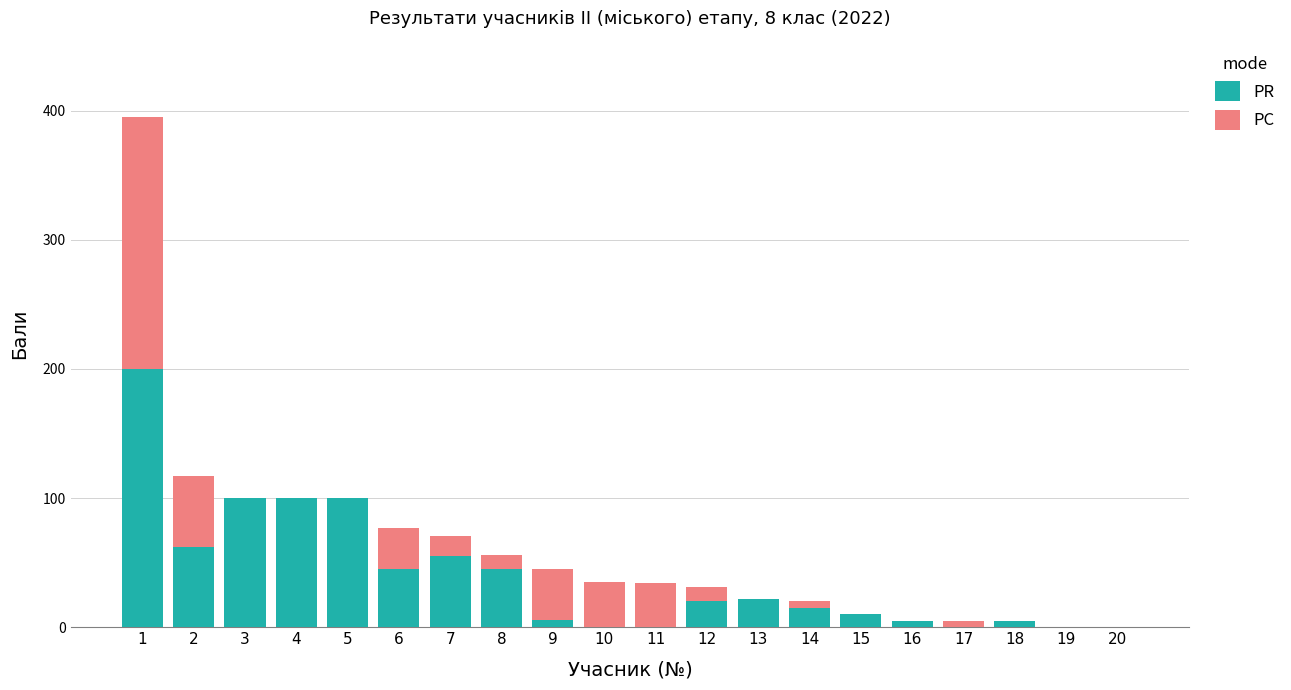

The PR series shows 22 at 13. True or false?

True